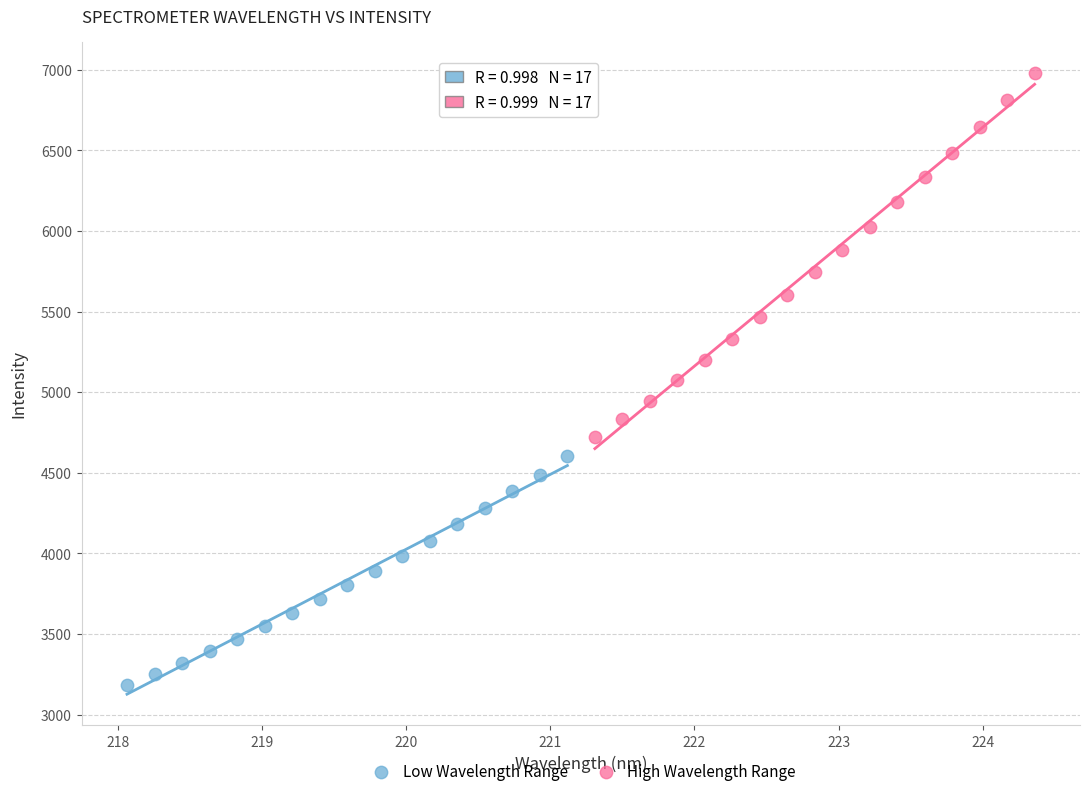

Which series has the widest spread of Y values?

High Wavelength Range